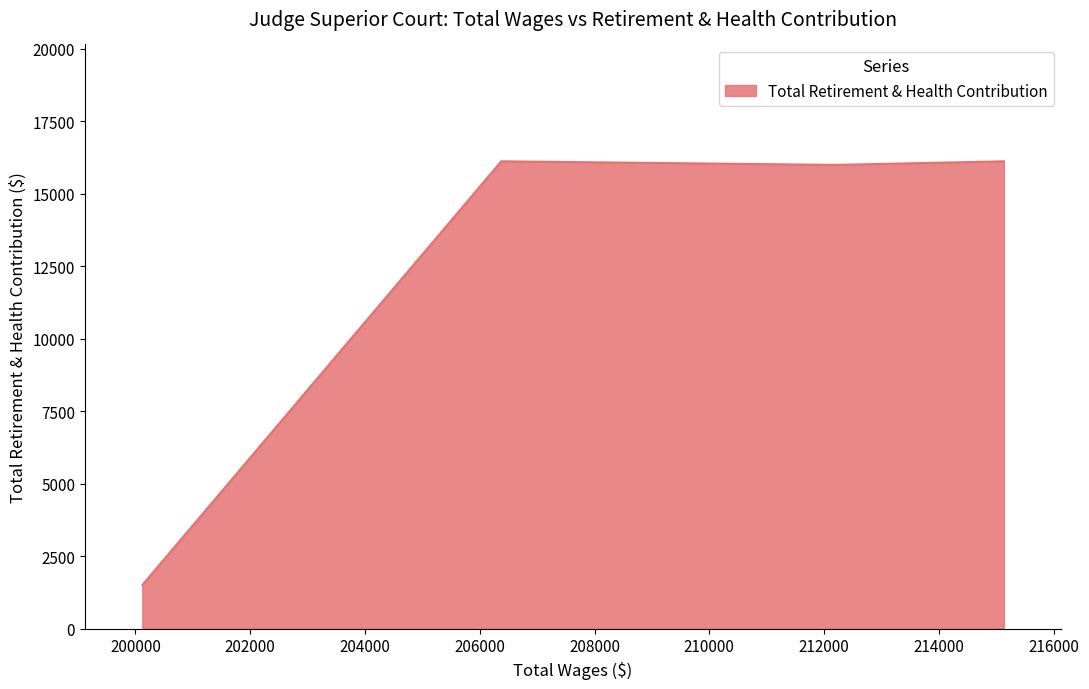

What is the greatest value displayed?

16112